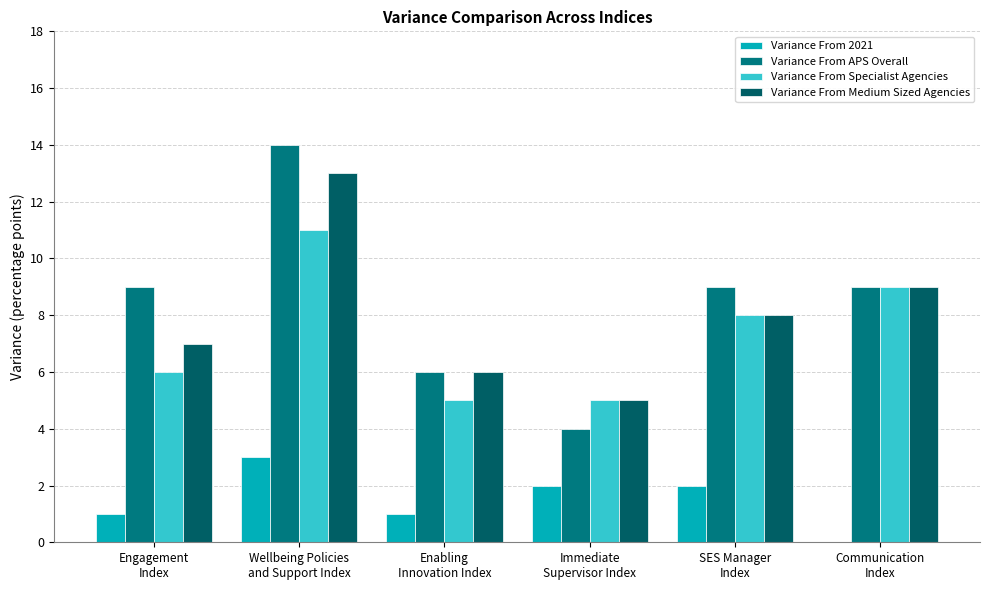

Reading left to right, list all the values displayed in this chart.

Variance From 2021: Engagement
Index=1	Wellbeing Policies
and Support Index=3	Enabling
Innovation Index=1	Immediate
Supervisor Index=2	SES Manager
Index=2	Communication
Index=0
Variance From APS Overall: Engagement
Index=9	Wellbeing Policies
and Support Index=14	Enabling
Innovation Index=6	Immediate
Supervisor Index=4	SES Manager
Index=9	Communication
Index=9
Variance From Specialist Agencies: Engagement
Index=6	Wellbeing Policies
and Support Index=11	Enabling
Innovation Index=5	Immediate
Supervisor Index=5	SES Manager
Index=8	Communication
Index=9
Variance From Medium Sized Agencies: Engagement
Index=7	Wellbeing Policies
and Support Index=13	Enabling
Innovation Index=6	Immediate
Supervisor Index=5	SES Manager
Index=8	Communication
Index=9